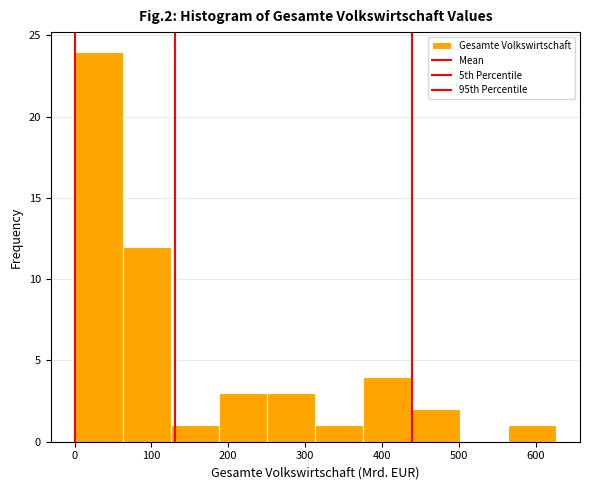

How tall is the bar that spans 380 to 440 on the x-axis? Neither the bar edges nor the heights are printed on the chart, so give them approximately, as read against the axes.

4